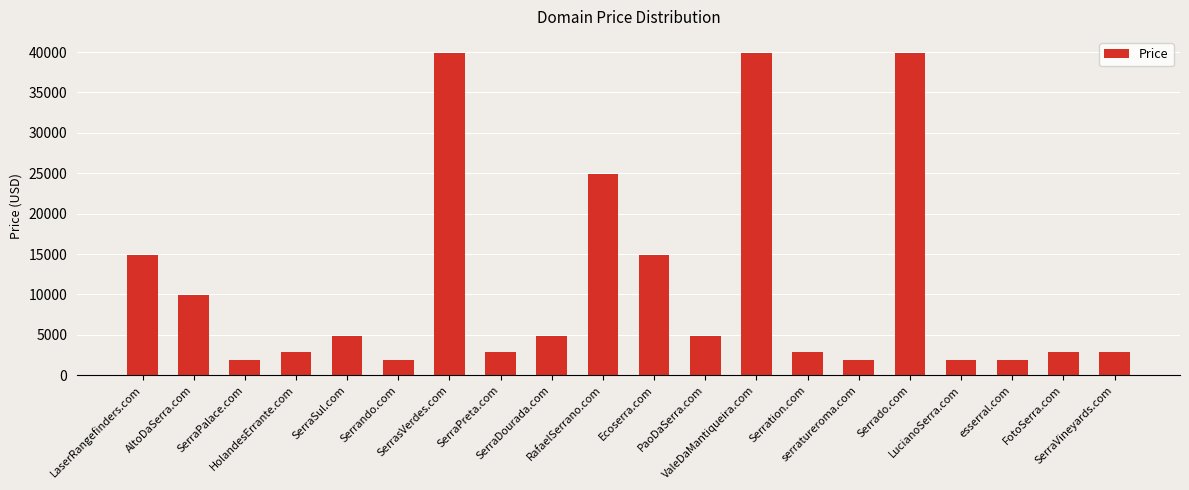

What is the change in value from AltoDaSerra.com to esserral.com?

-8000